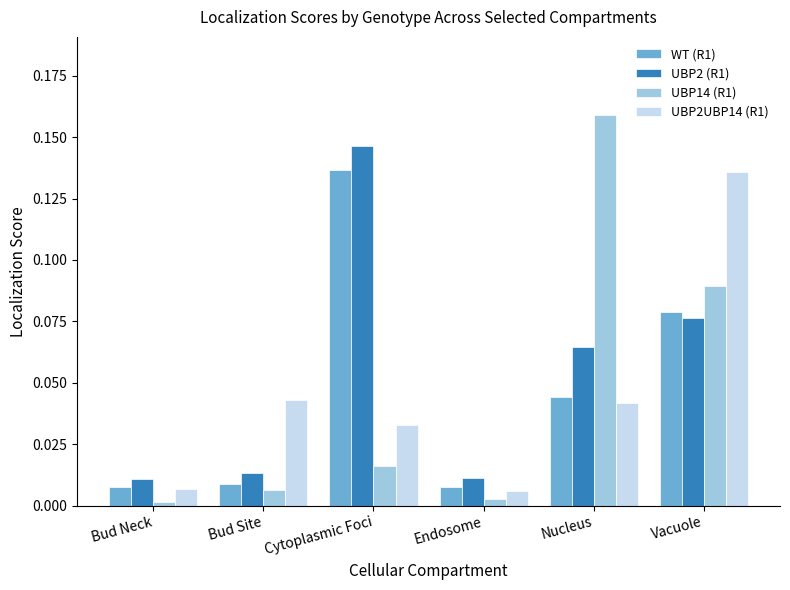

Which series has the largest range (max minus min)?

UBP14 (R1)